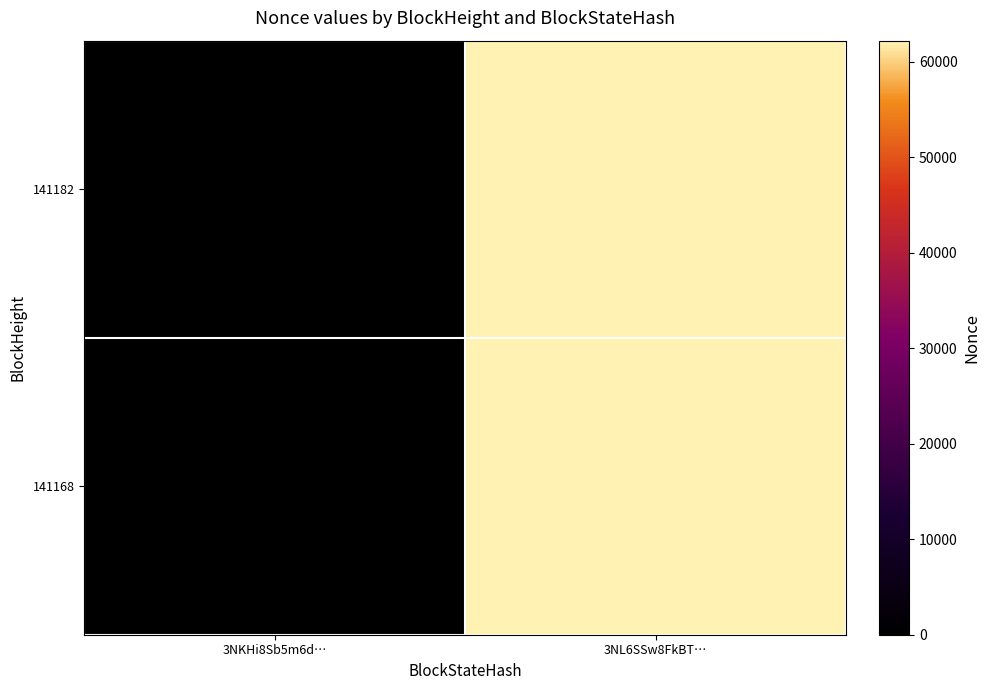

Reading left to right, what are all the values shown in this chart?

141182: 3NKHi8Sb5m6d…=0	3NL6SSw8FkBT…=62220
141168: 3NKHi8Sb5m6d…=0	3NL6SSw8FkBT…=62220